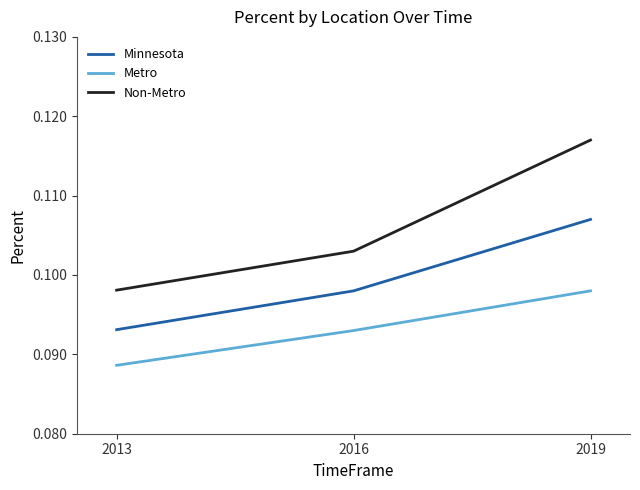

List the labels in order of Metro value, smallest first.

2013, 2016, 2019